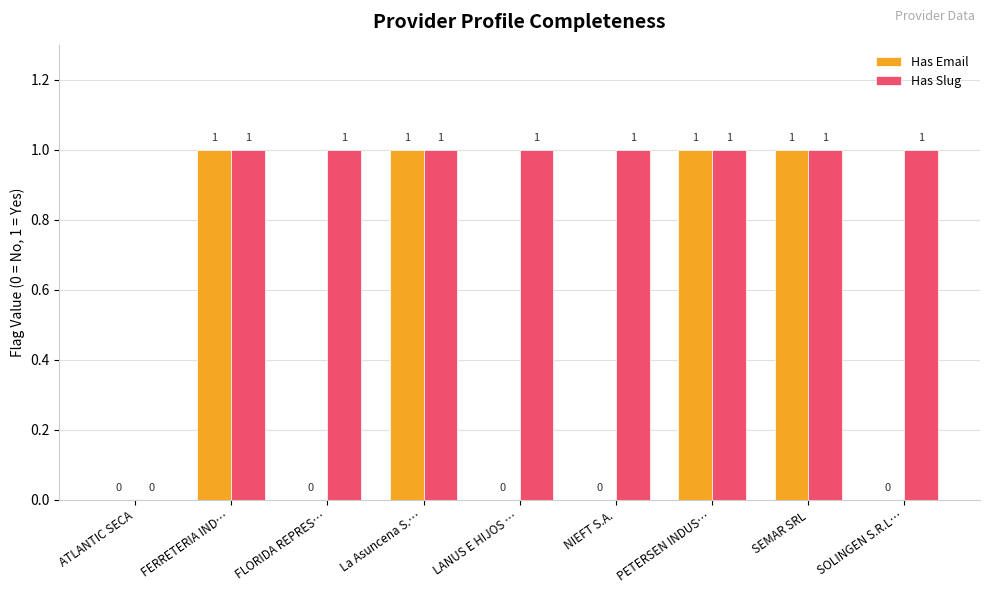

What is the difference between the Has Email values at NIEFT S.A. and PETERSEN INDUS…?

1